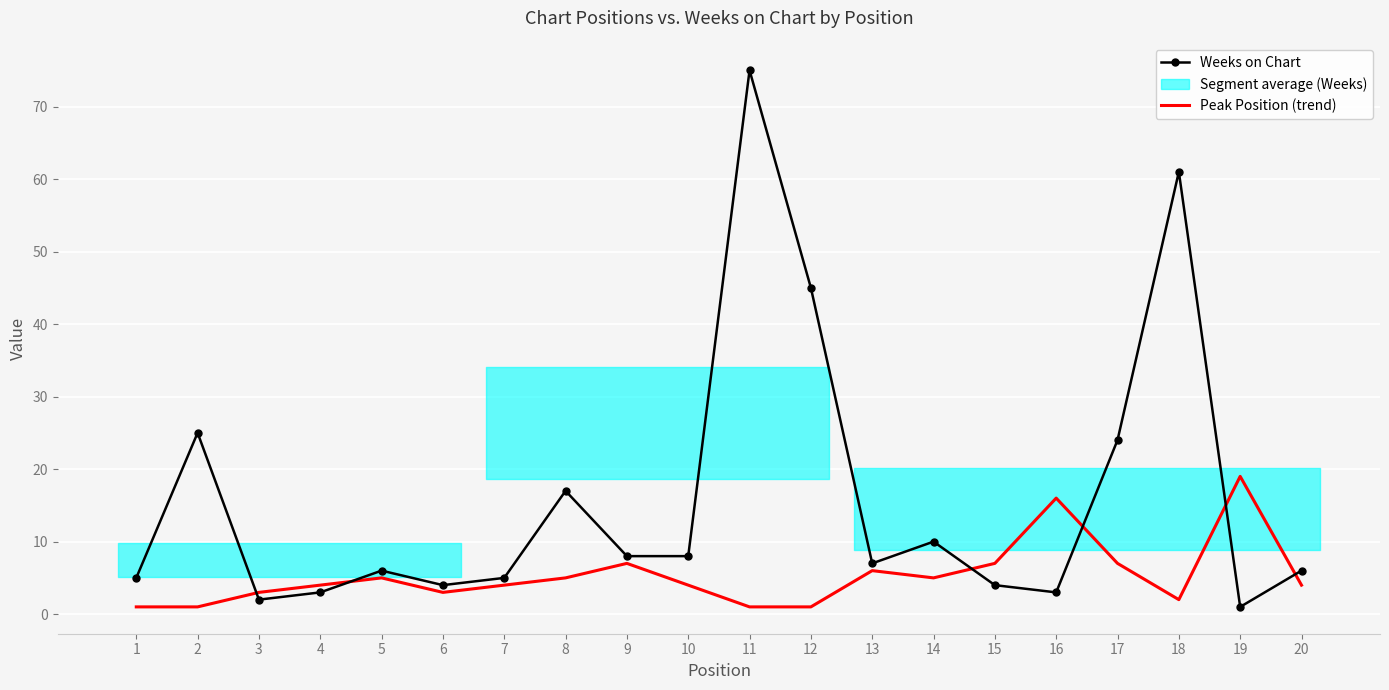

Rank the series by their average value, from lowest to highest.

Peak Position (trend), Weeks on Chart